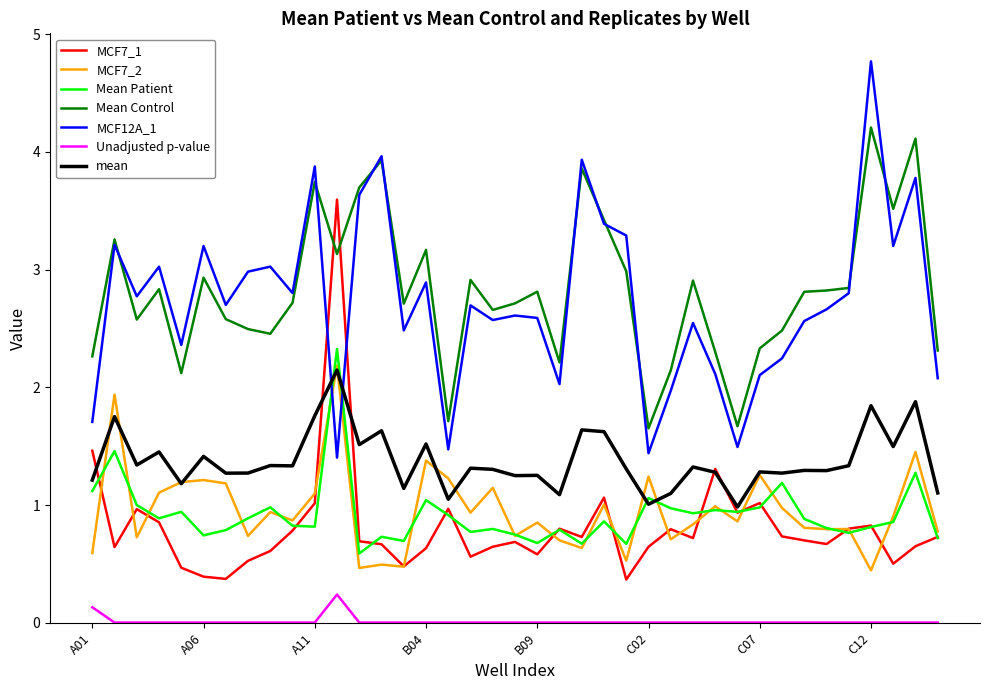

True or false: MCF7_1 and Unadjusted p-value cross at least once.

False